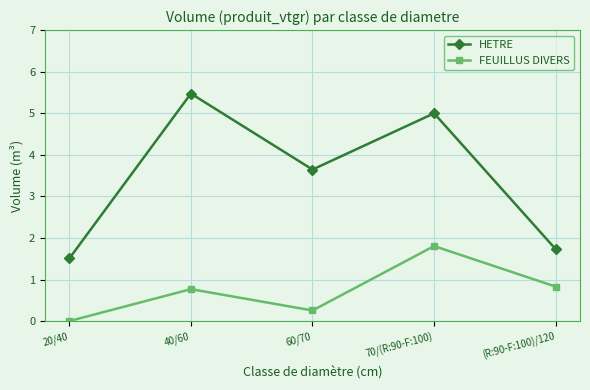

What is the total value across all series at 40/60?

6.2